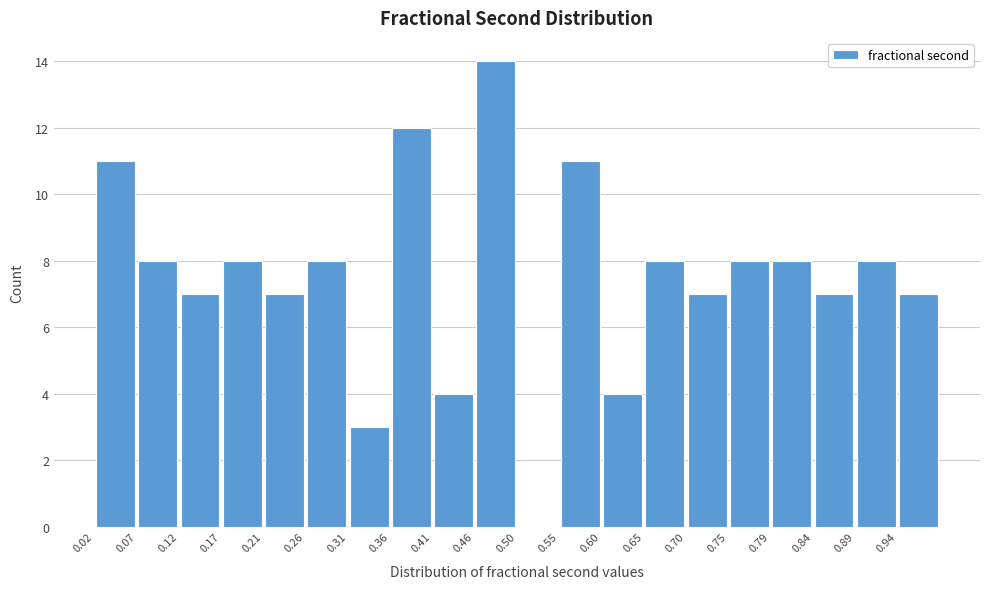

Reading left to right, transcribe this chart: for each bar, give the range it covers on the x-axis and its height. Neither the bar edges nor the heights are printed on the chart, so give them approximately, as read against the axes.

0.020 to 0.070: 11
0.070 to 0.120: 8
0.120 to 0.165: 7
0.165 to 0.215: 8
0.215 to 0.265: 7
0.265 to 0.310: 8
0.310 to 0.360: 3
0.360 to 0.410: 12
0.410 to 0.455: 4
0.455 to 0.505: 14
0.505 to 0.555: 0
0.555 to 0.600: 11
0.600 to 0.650: 4
0.650 to 0.695: 8
0.695 to 0.745: 7
0.745 to 0.795: 8
0.795 to 0.840: 8
0.840 to 0.890: 7
0.890 to 0.940: 8
0.940 to 0.985: 7